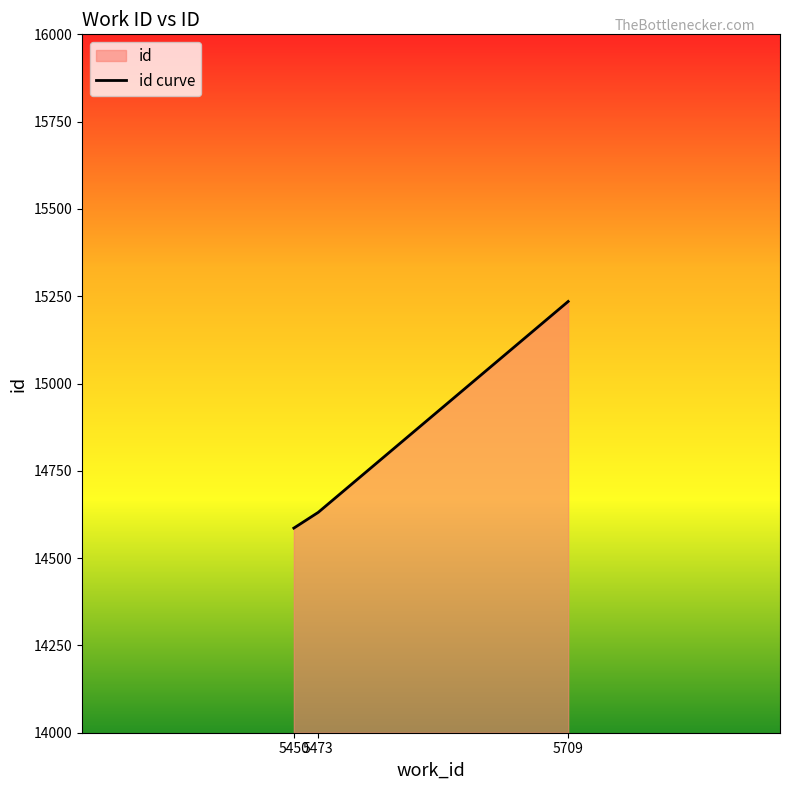

Read the value at 5473, to the nearest 10.

14630